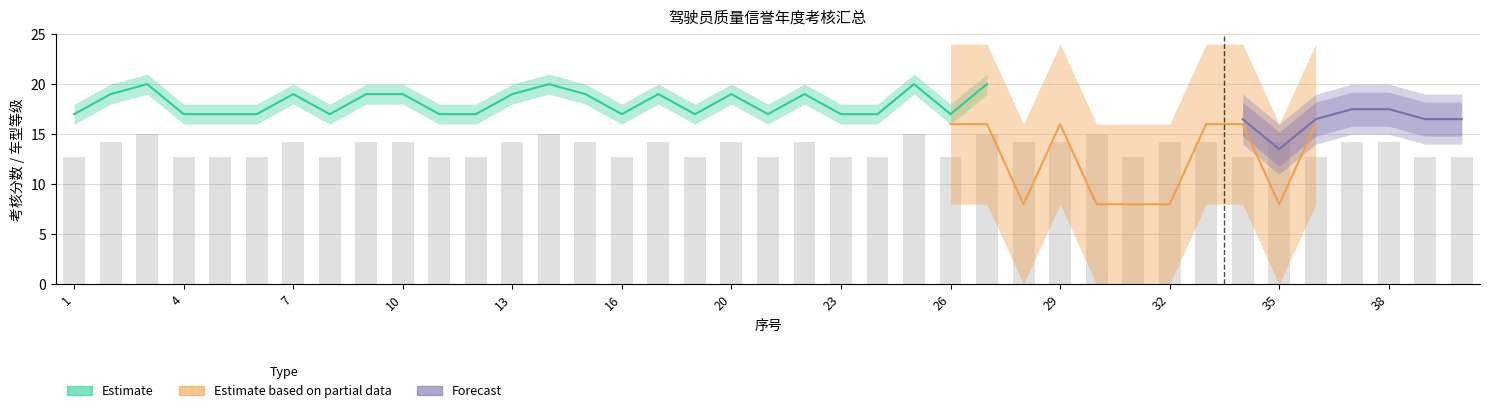

True or false: the data shows 18.5 at 39.

False